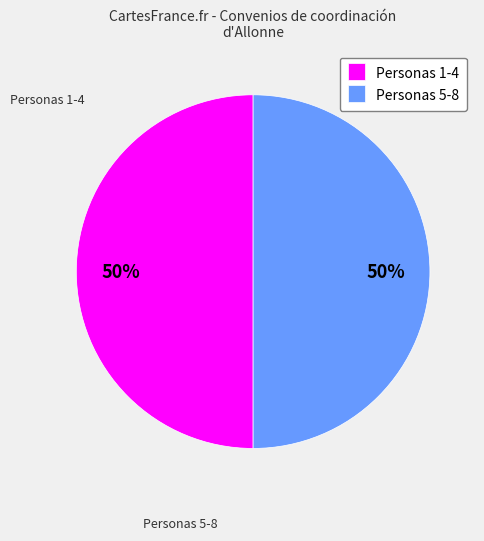

To the nearest percent, what is the average slice percentage?

50%